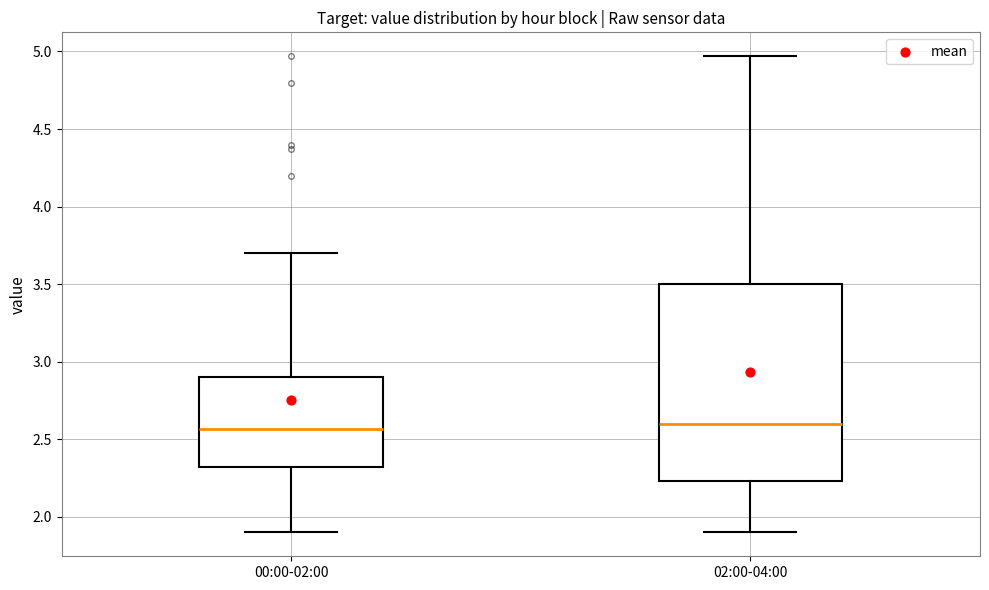

Reading left to right, read every box against the y-axis: the position of its median line, the range the box covers, and the ends of its whiskers. The values are not printed on the chart, so give them approximately, as read against the axis.

00:00-02:00: median 2.55, box 2.30 to 2.90, whiskers 1.90 to 3.70
02:00-04:00: median 2.60, box 2.25 to 3.50, whiskers 1.90 to 4.95